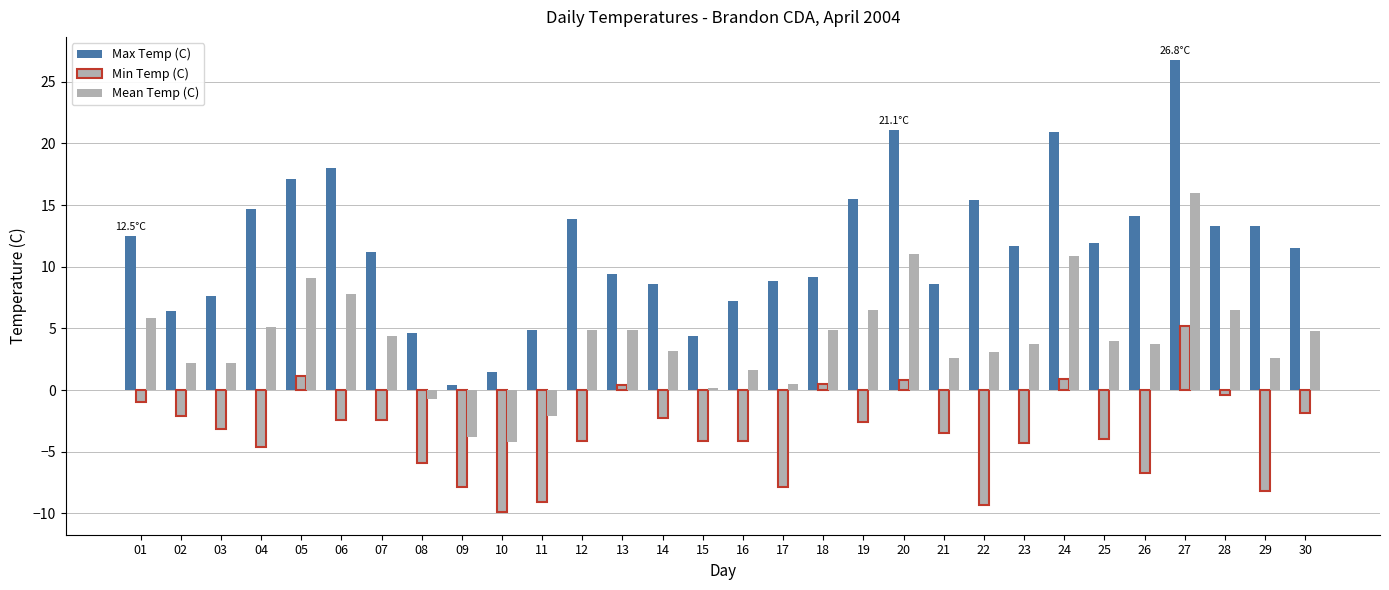

Are the bars grouped side by side (vs. stacked)?

Yes